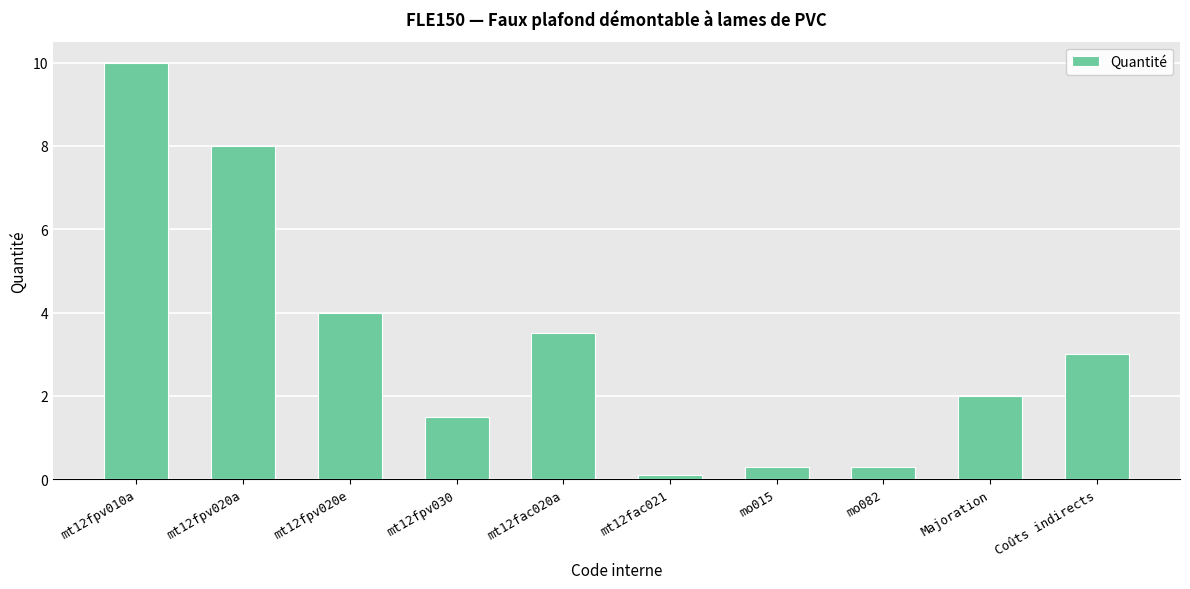

How many bars are there in total?

10